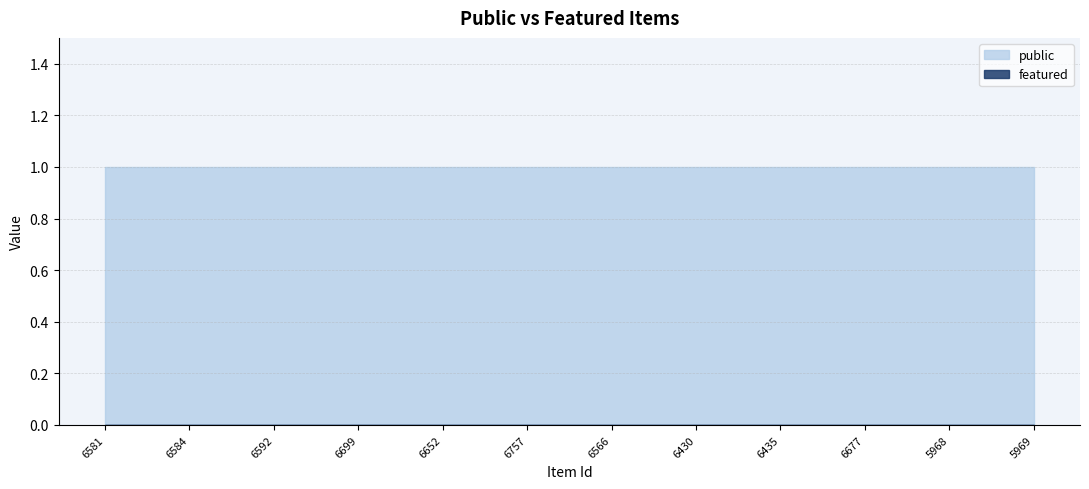

True or false: featured has more than 0 points higher than both neighbors.

False